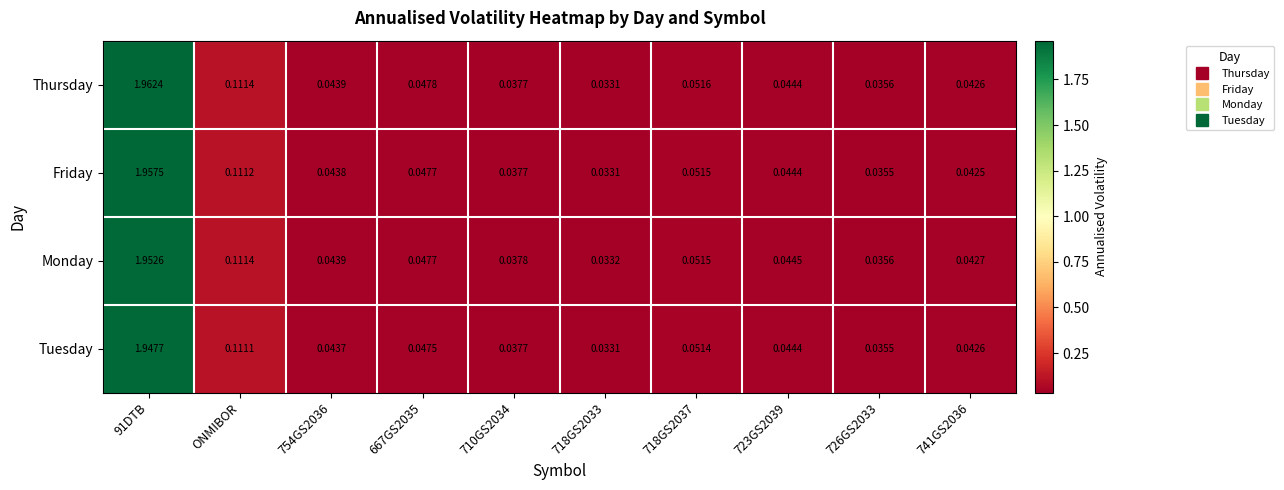

List the series in order of their peak value, lowest first.

Tuesday, Monday, Friday, Thursday